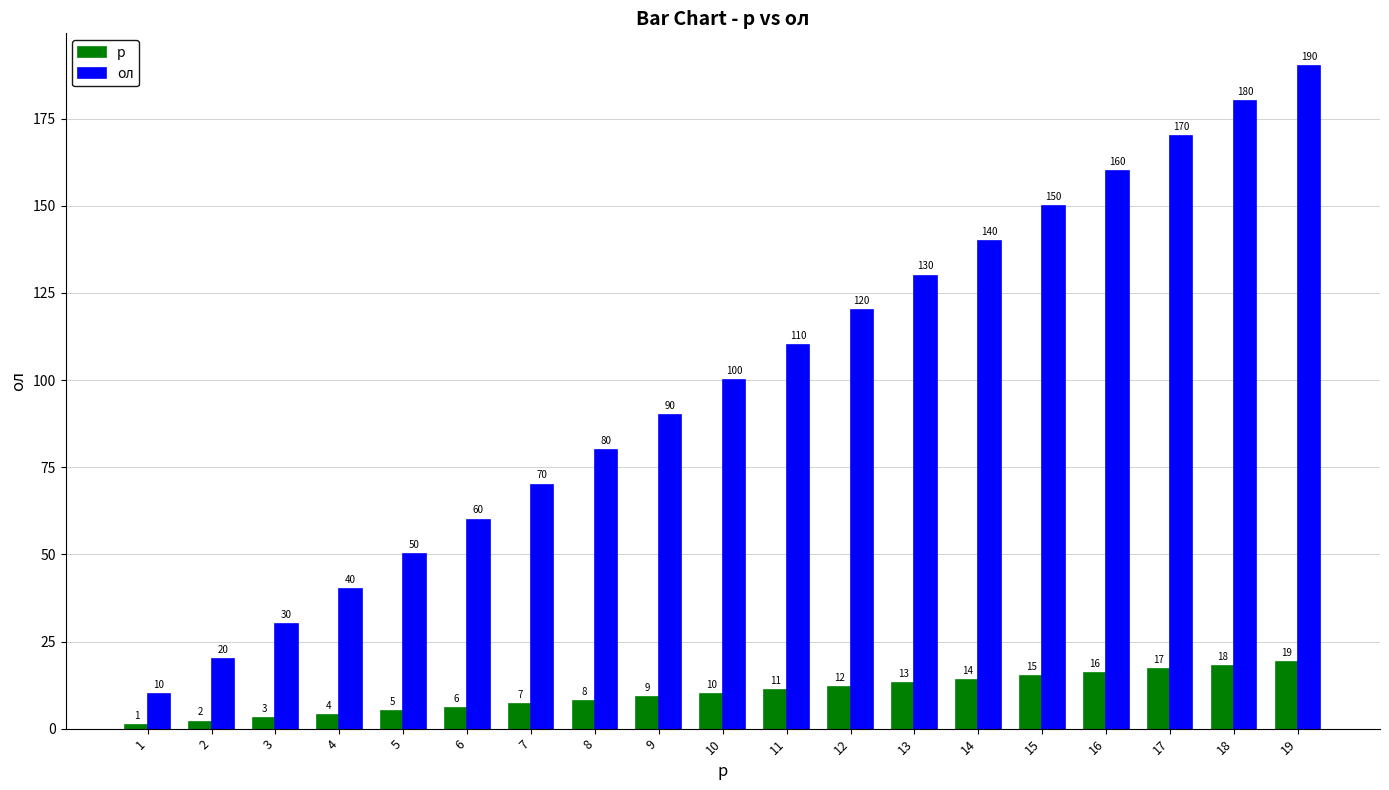

What is the lowest value of the ол series?

10